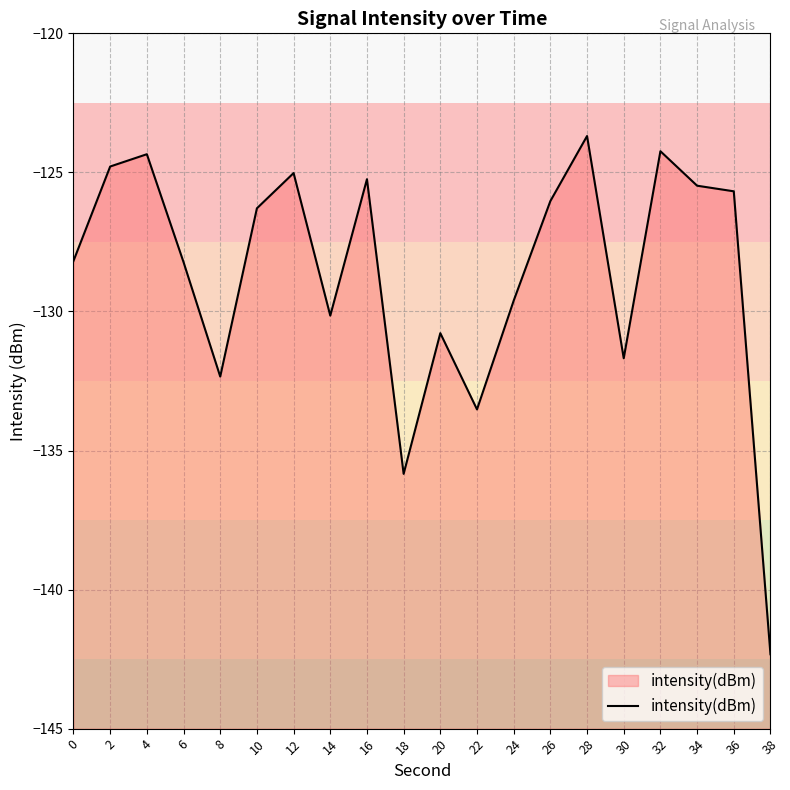

List the labels in order of value, smallest first.

38, 18, 22, 8, 30, 20, 14, 24, 6, 0, 10, 26, 36, 34, 16, 12, 2, 4, 32, 28